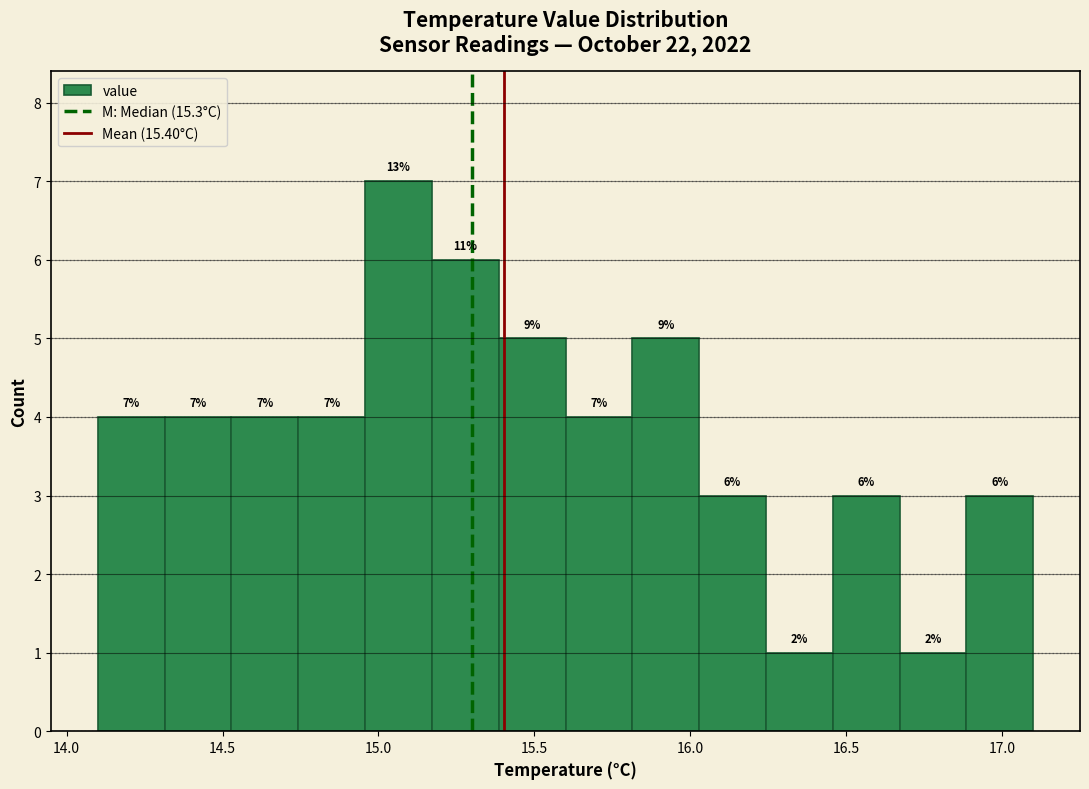

Which range on the x-axis has the tallest bar?

14.95 to 15.15